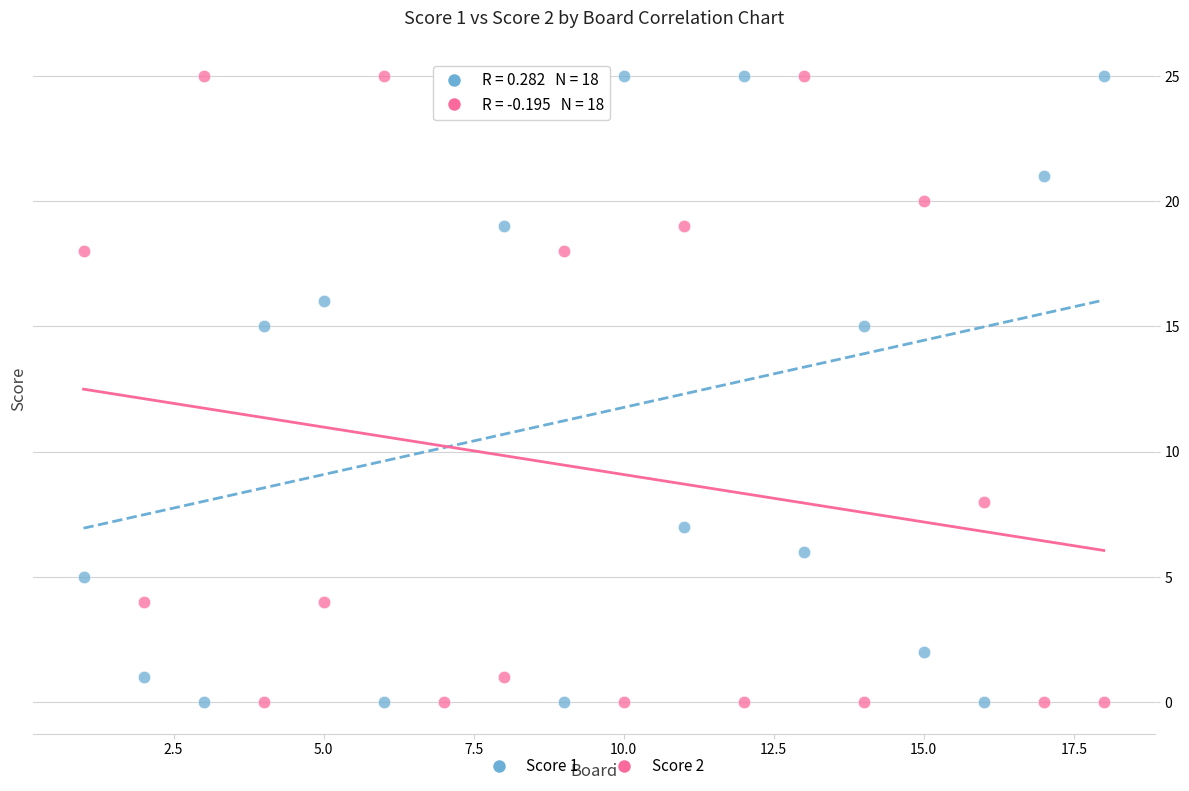

Across all data points, what is the range of Y values (max minus min)?

25